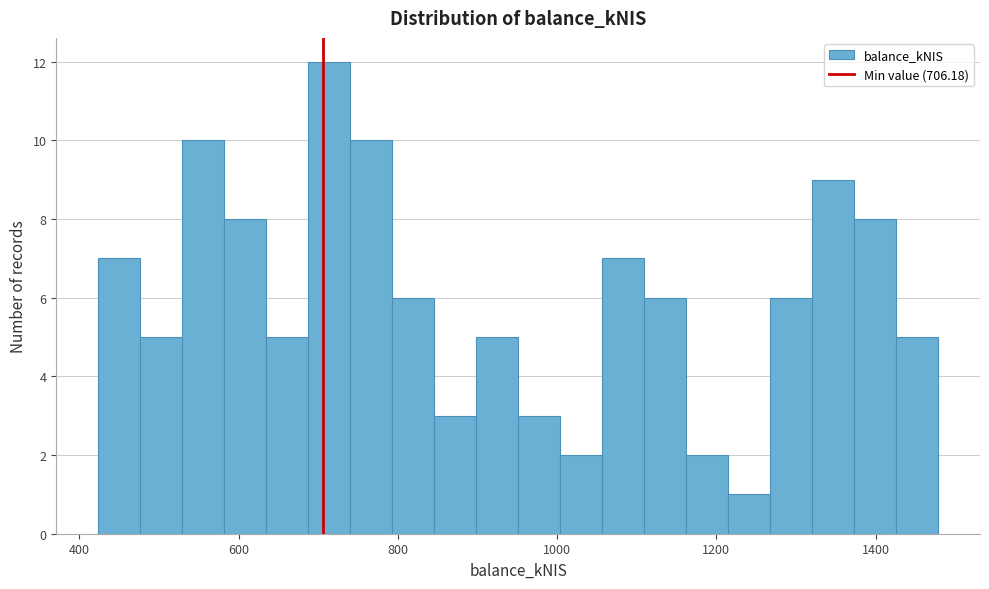

Read against the x-axis, roughly where is the centre of the tallest bar?

720